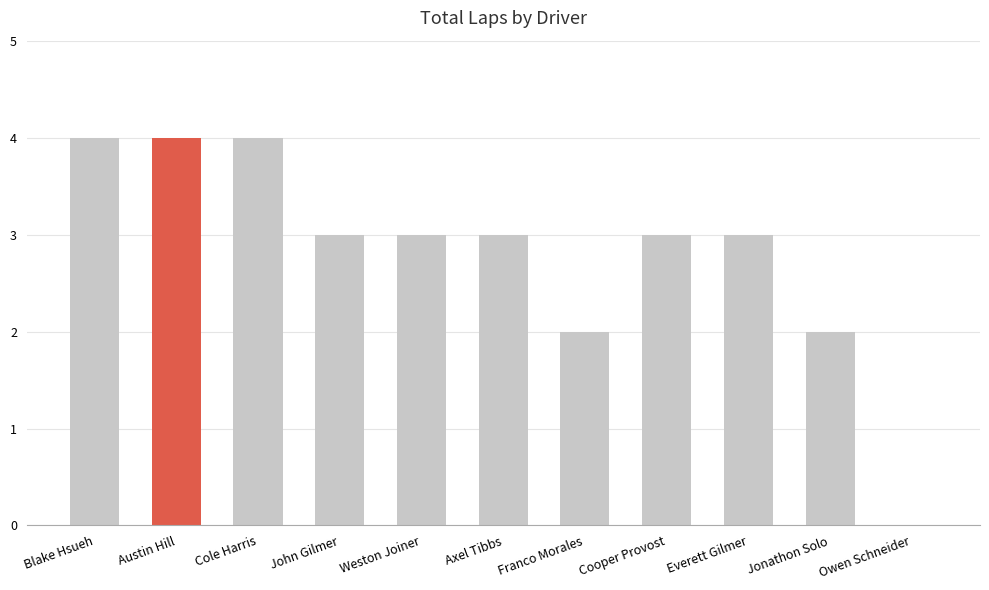

What is the change in value from Cole Harris to Weston Joiner?

-1